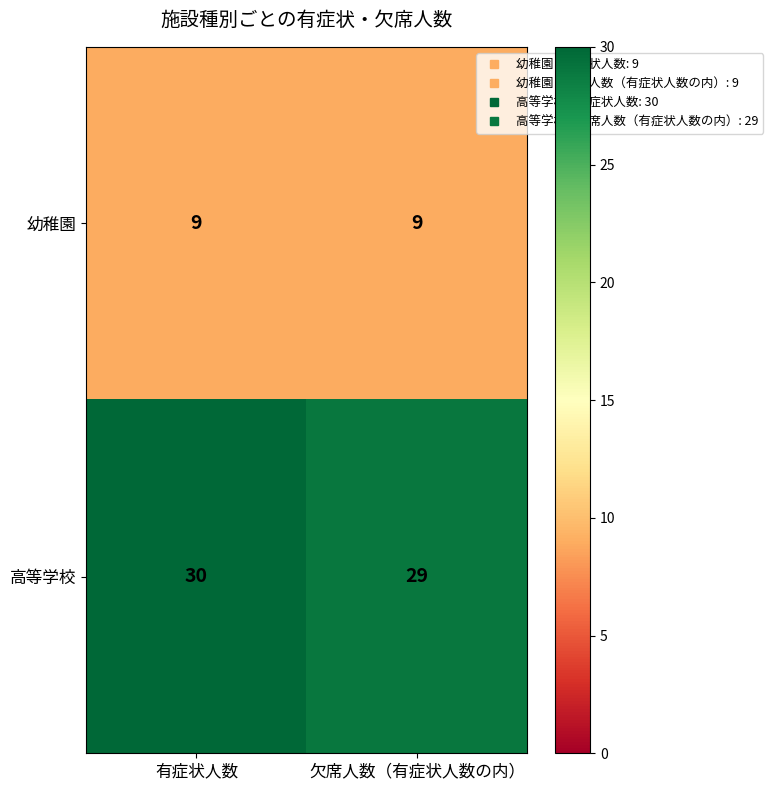

What is the spread (max minus min) of values at 欠席人数（有症状人数の内）?

20